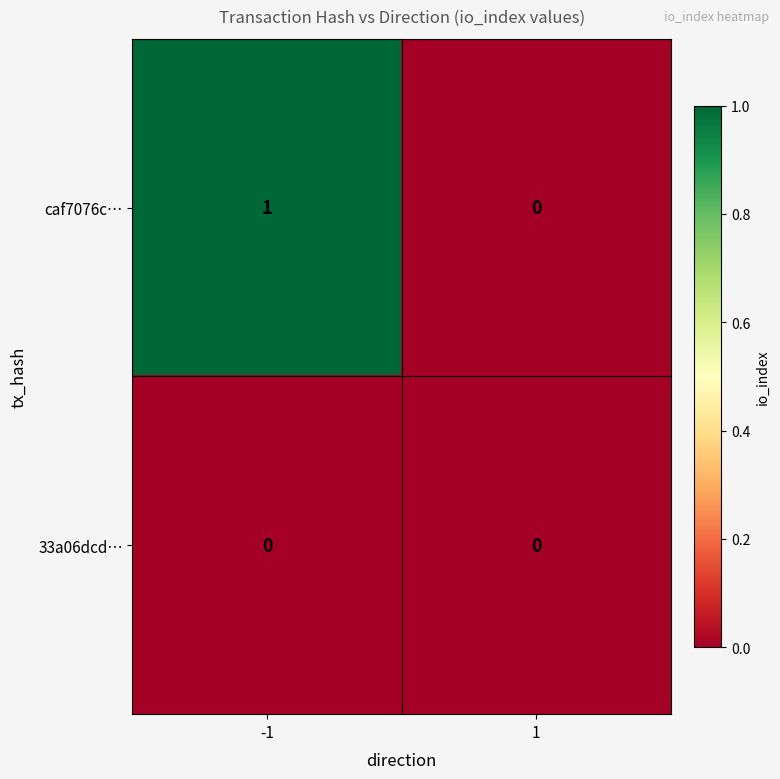

Between -1 and 1, which series saw the biggest shift?

caf7076c…